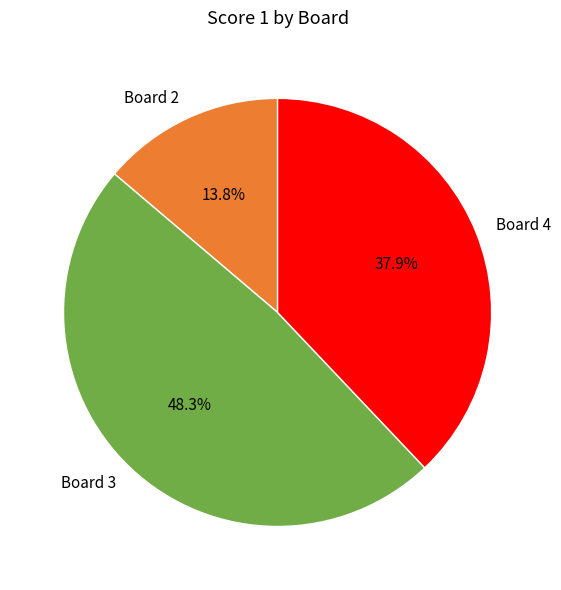

What portion of the pie excludes Board 4?

62.1%